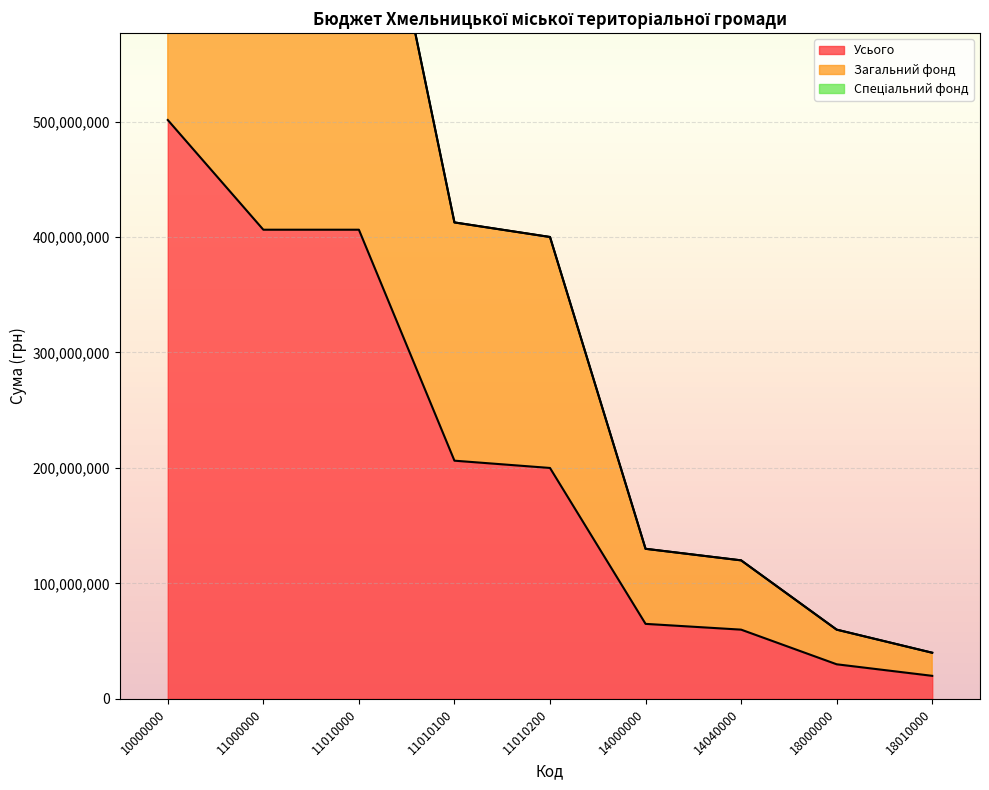

Between 11010100 and 10000000, which is larger?

10000000